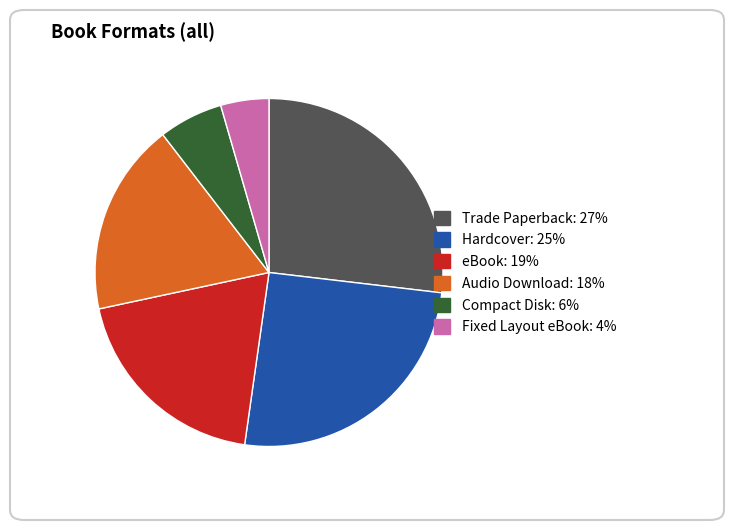

True or false: Hardcover accounts for 17% of the total.

False